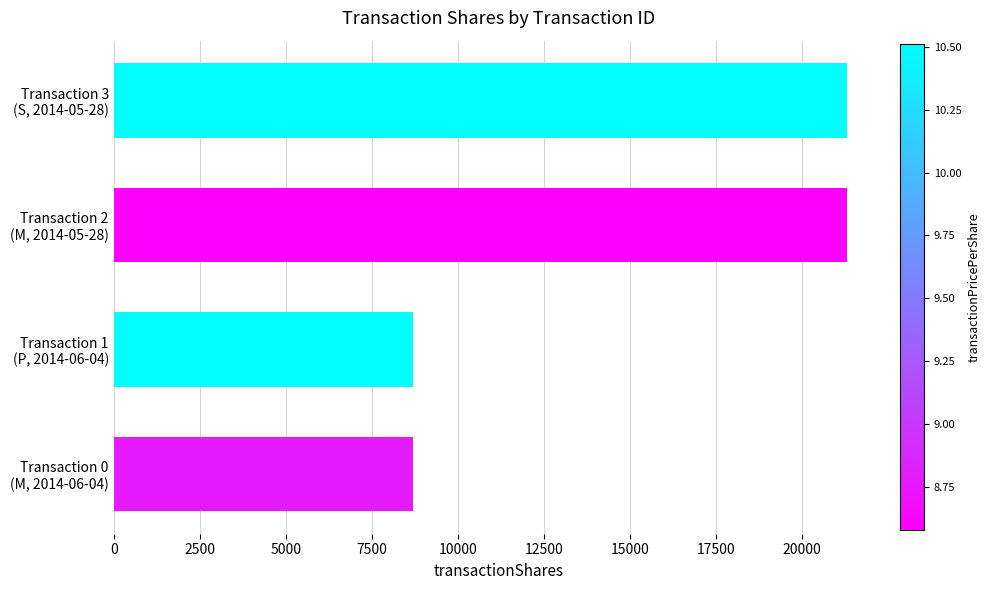

What is the maximum value shown in the chart?

21300